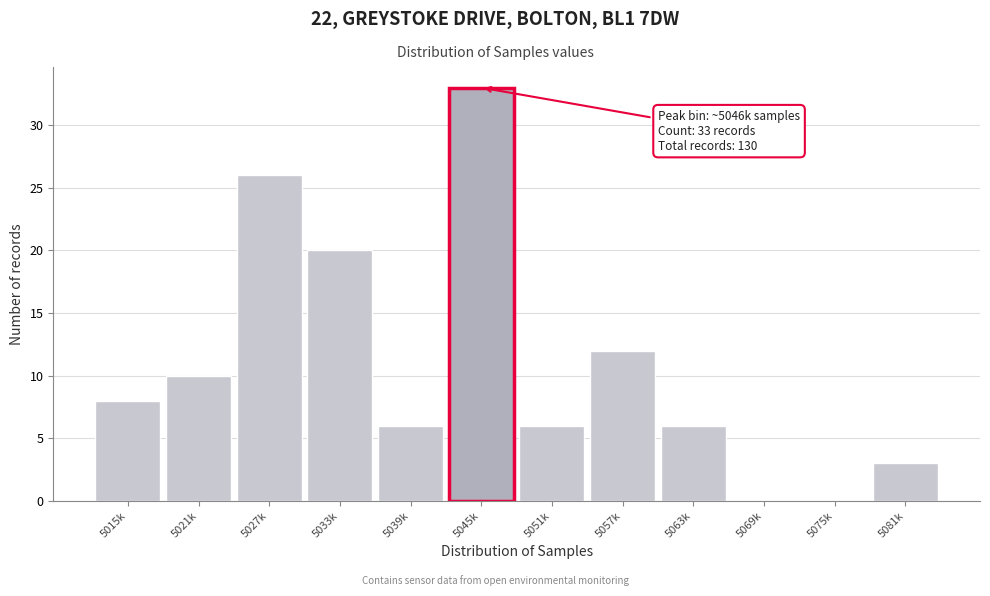

Reading left to right, extract all data points from this chart.

5015k=8	5021k=10	5027k=26	5033k=20	5039k=6	5045k=33	5051k=6	5057k=12	5063k=6	5069k=0	5075k=0	5081k=3